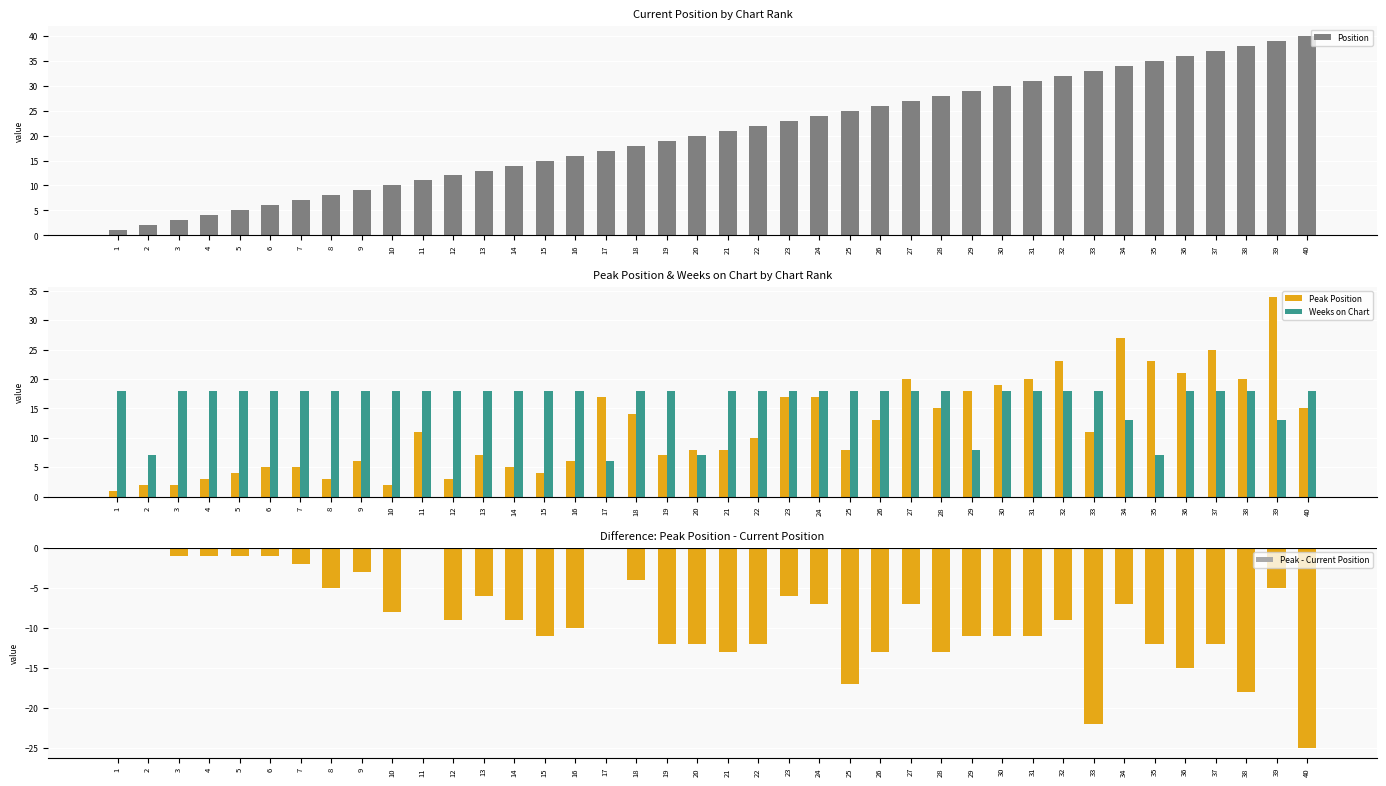

Rank the series by their maximum value, from highest to lowest.

Position, Peak Position, Weeks on Chart, Peak - Current Position